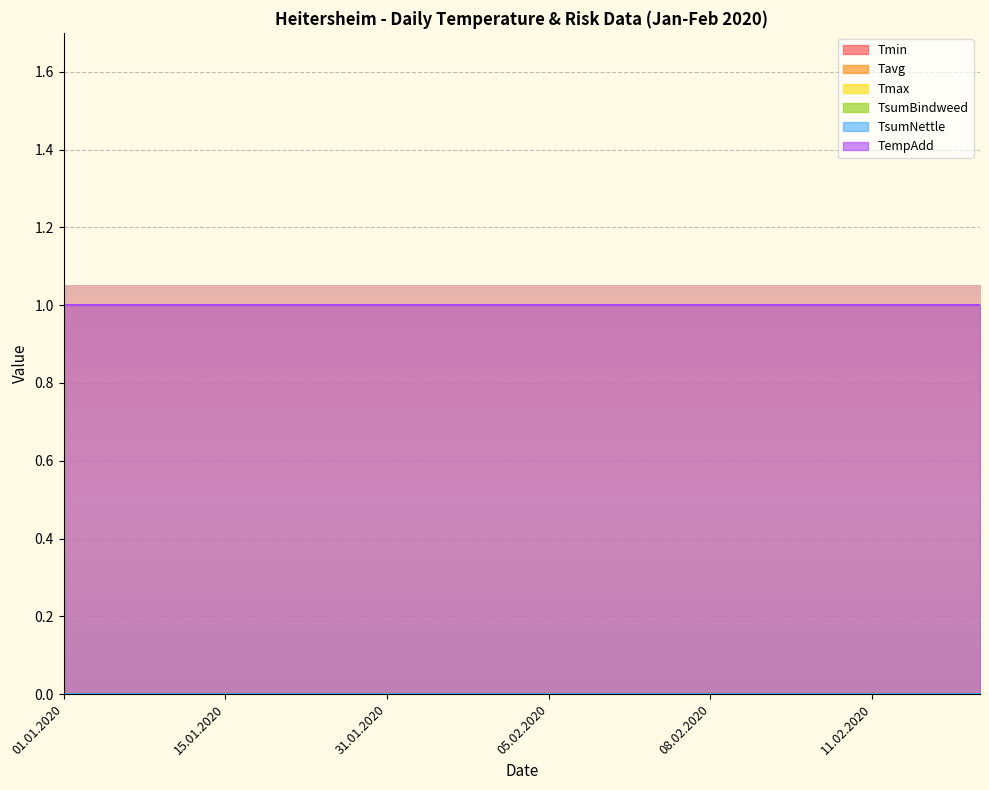

What is the value of the Tmax point at the 3rd from the left?

1